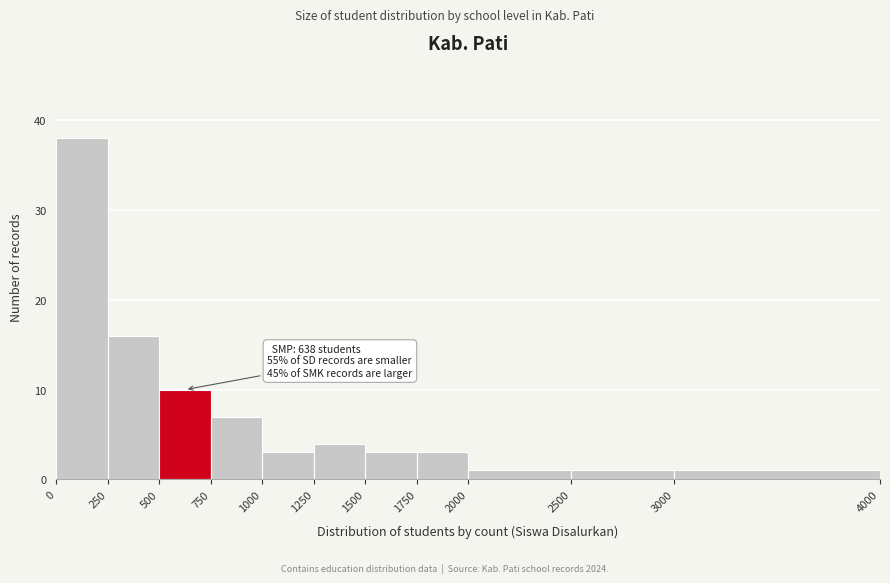

Over which range of the x-axis is the bar tallest?

0 to 250